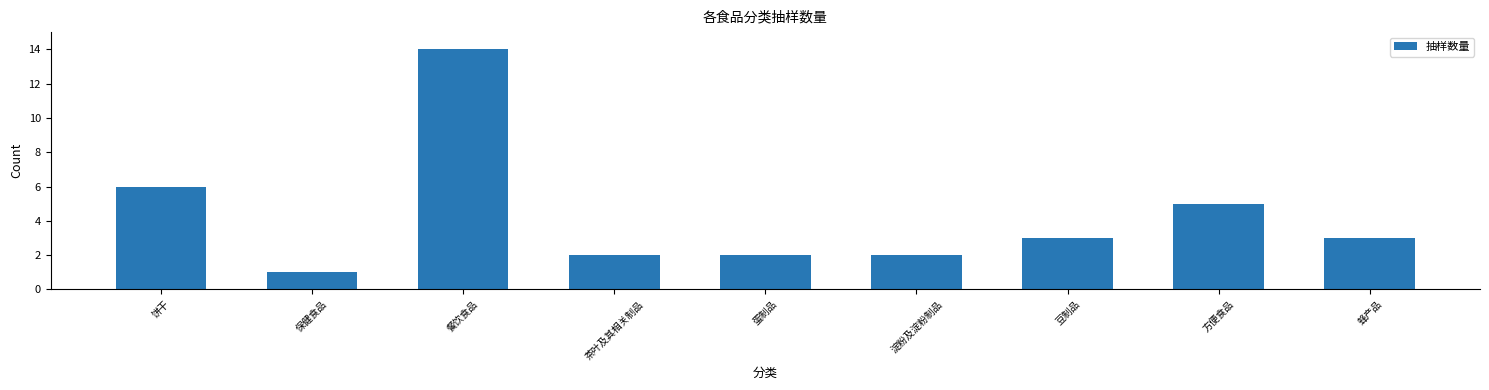

Reading right to left, what are all the values shown in this chart?

蜂产品=3	方便食品=5	豆制品=3	淀粉及淀粉制品=2	蛋制品=2	茶叶及其相关制品=2	餐饮食品=14	保健食品=1	饼干=6